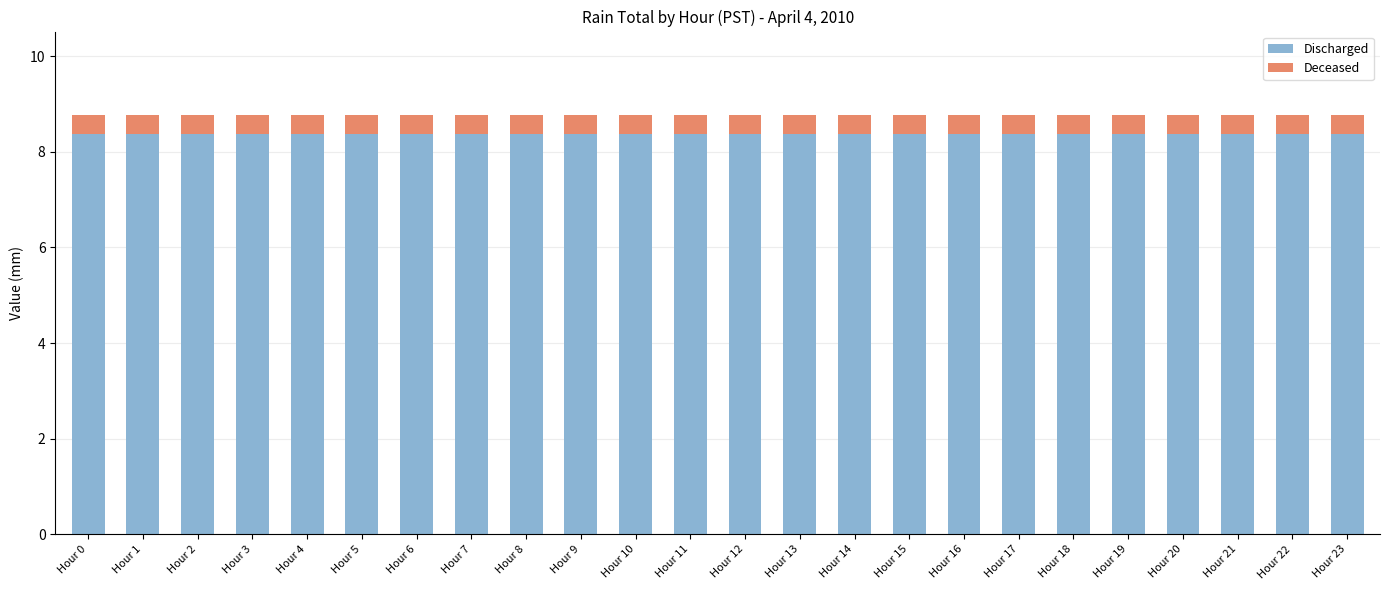

What is the sum of the Discharged values at Hour 10 and Hour 14?

16.8